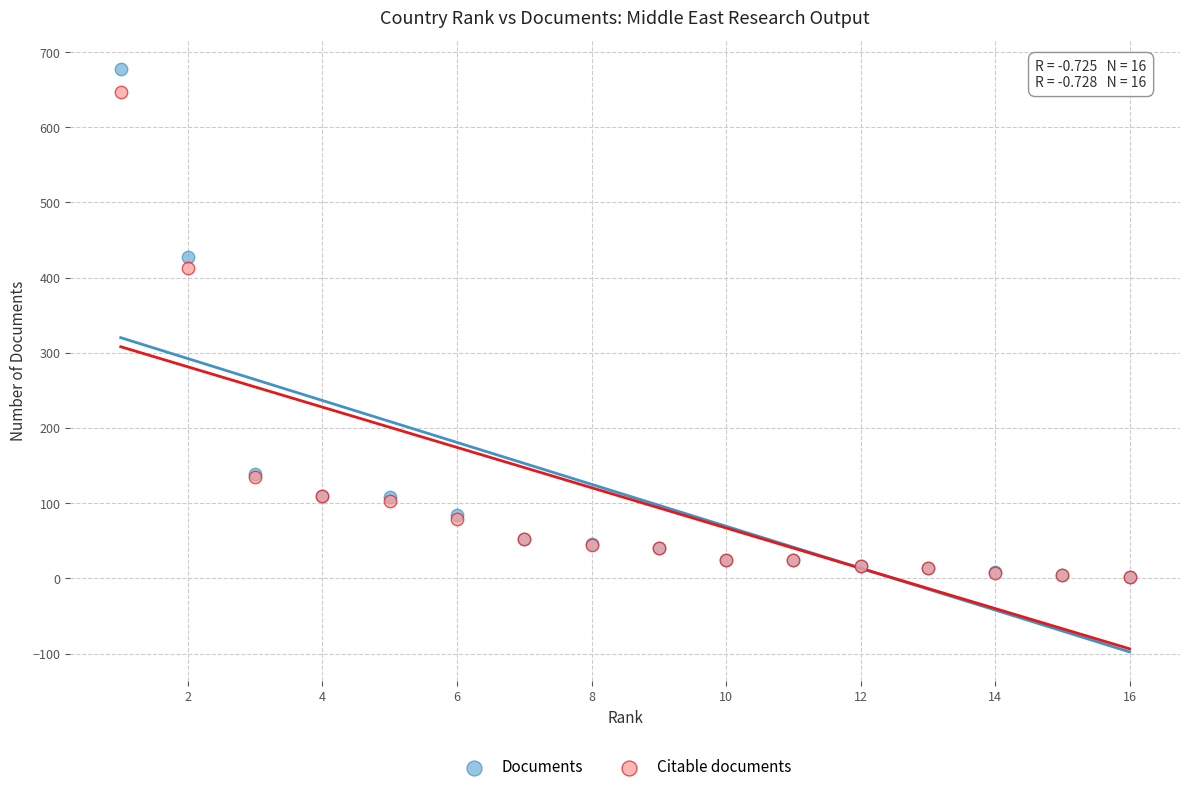

In the Documents series, what Y value is closest to 339?

428